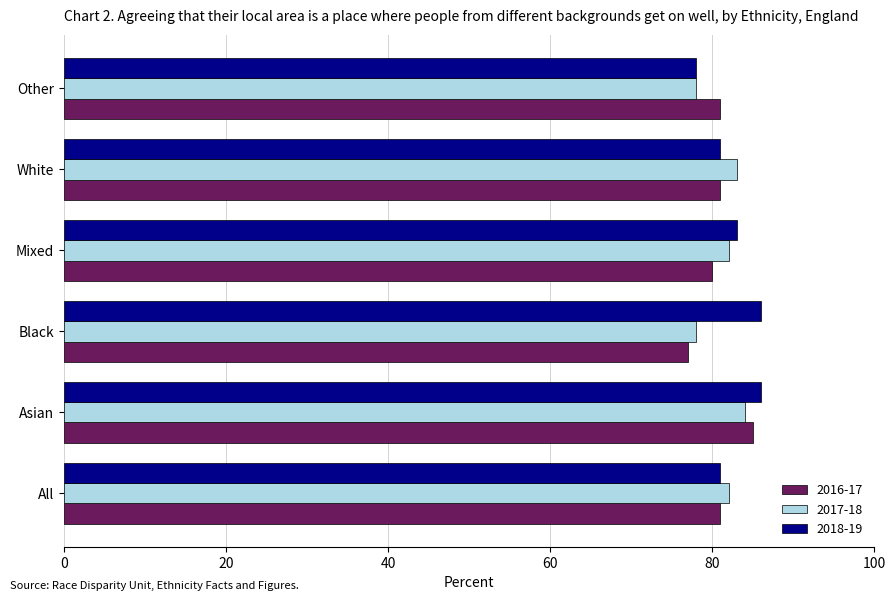

What is the approximate value of 2017-18 at White?

83